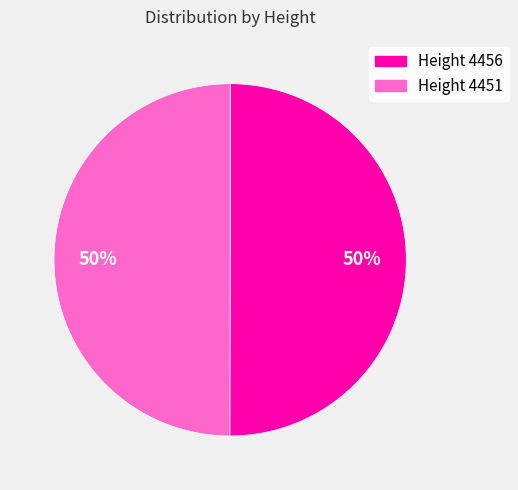

Count the number of slices in the pie.

2